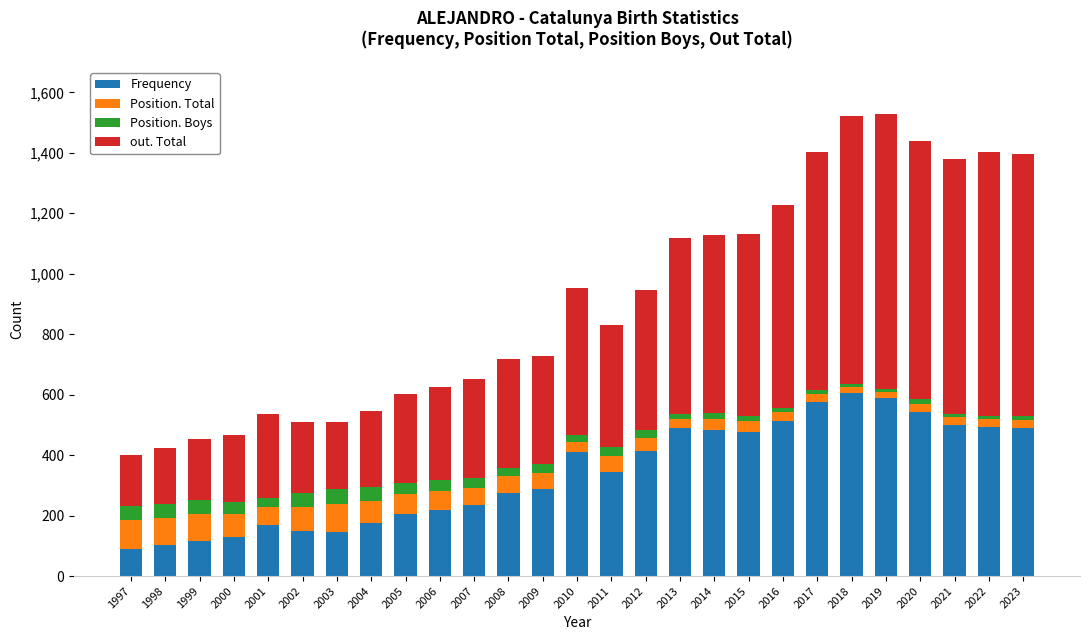

What is the difference between the maximum and minimum values in the Frequency series?

515